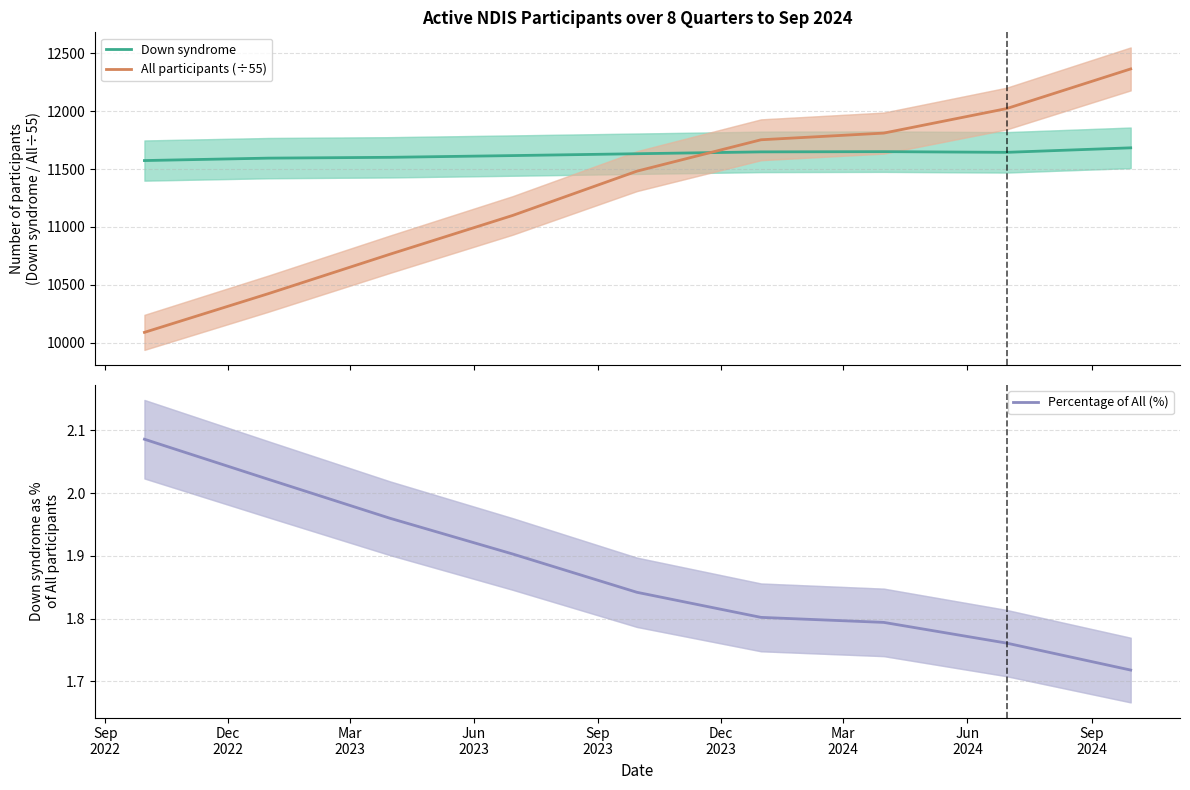

How many times do Down syndrome and All participants (÷55) cross each other?

1